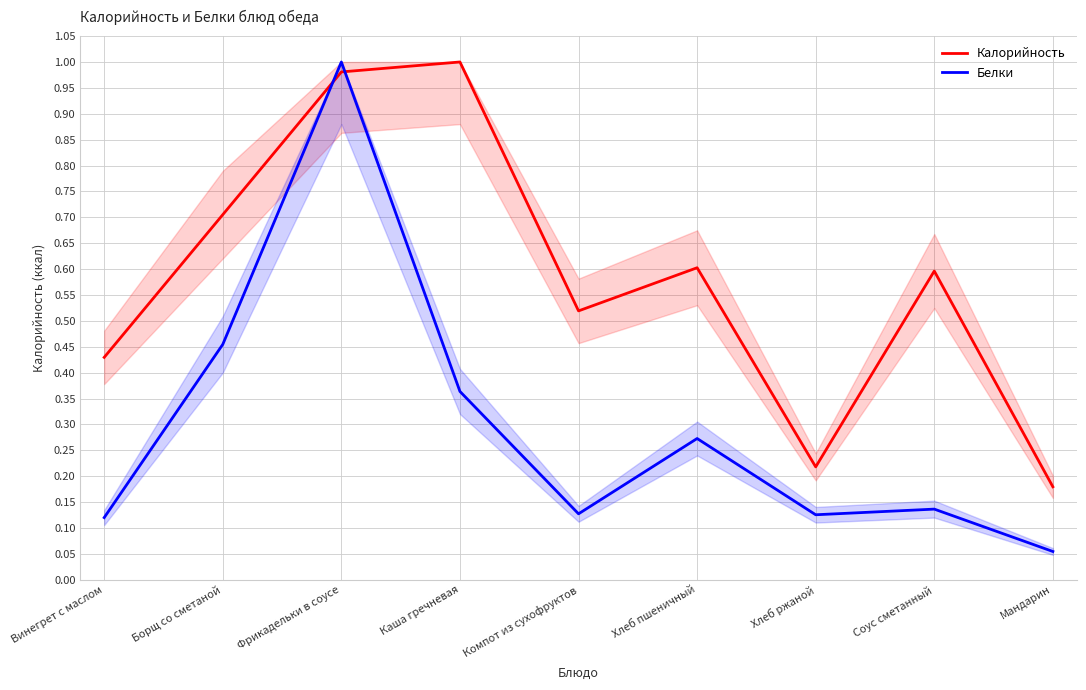

At which category is the sum across all series the highest?

Фрикадельки в соусе